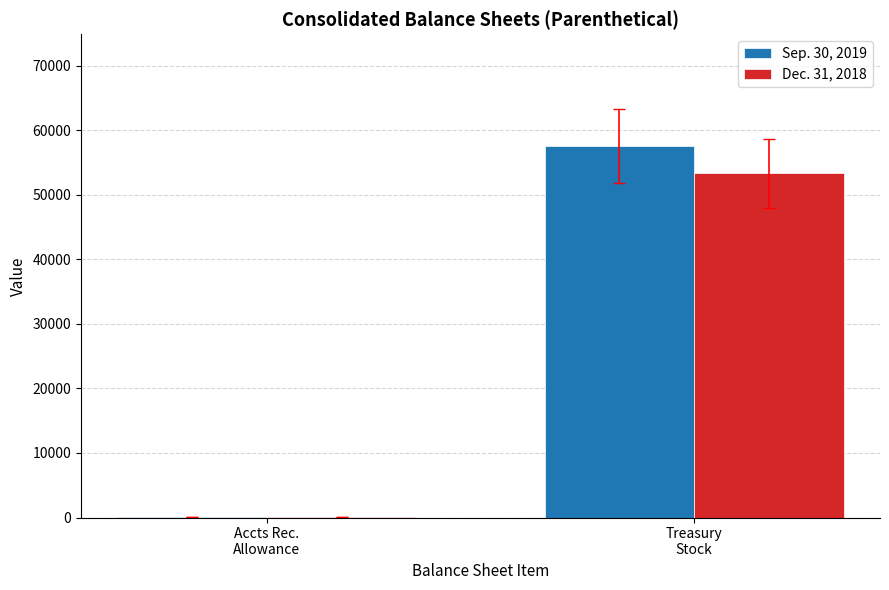

What is the spread (max minus min) of values at Accts Rec.
Allowance?

0.2